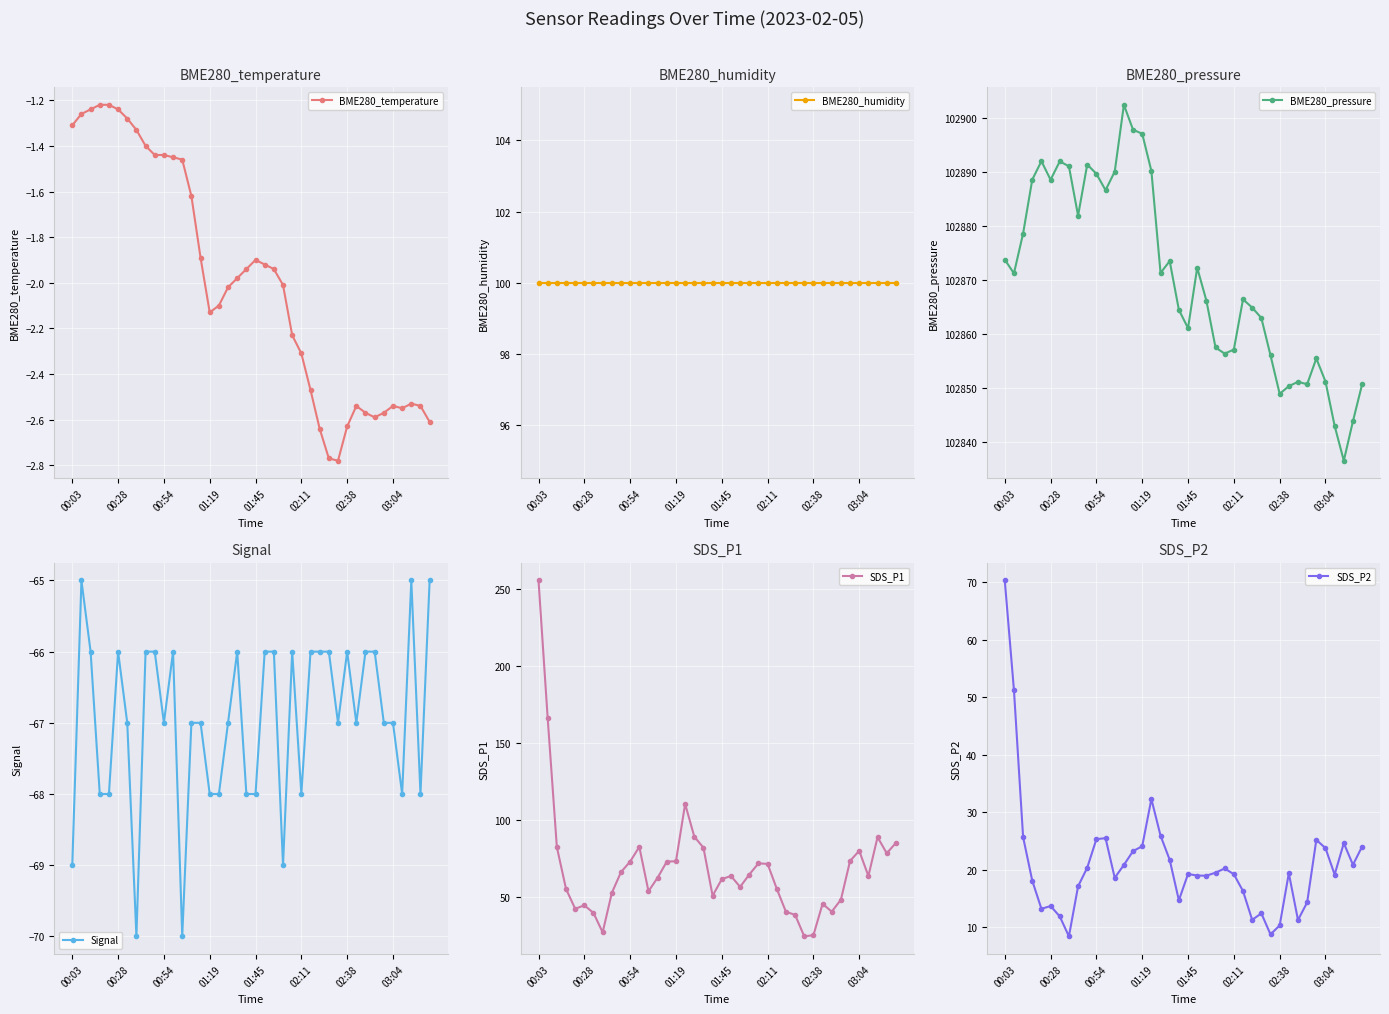

What is the maximum value for BME280_pressure?

102902.4